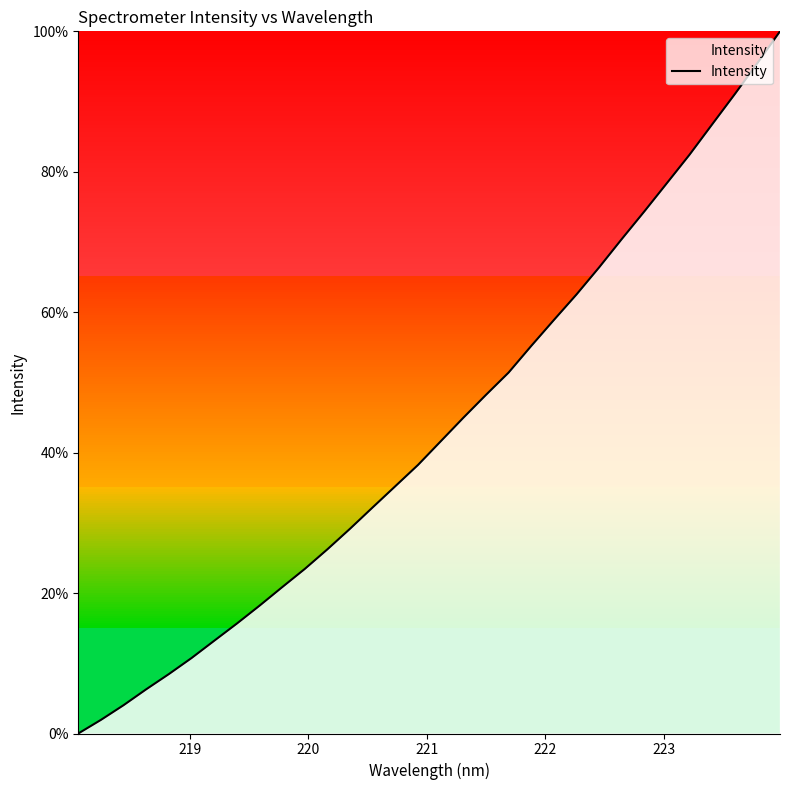

What is the maximum value shown in the chart?

100.0